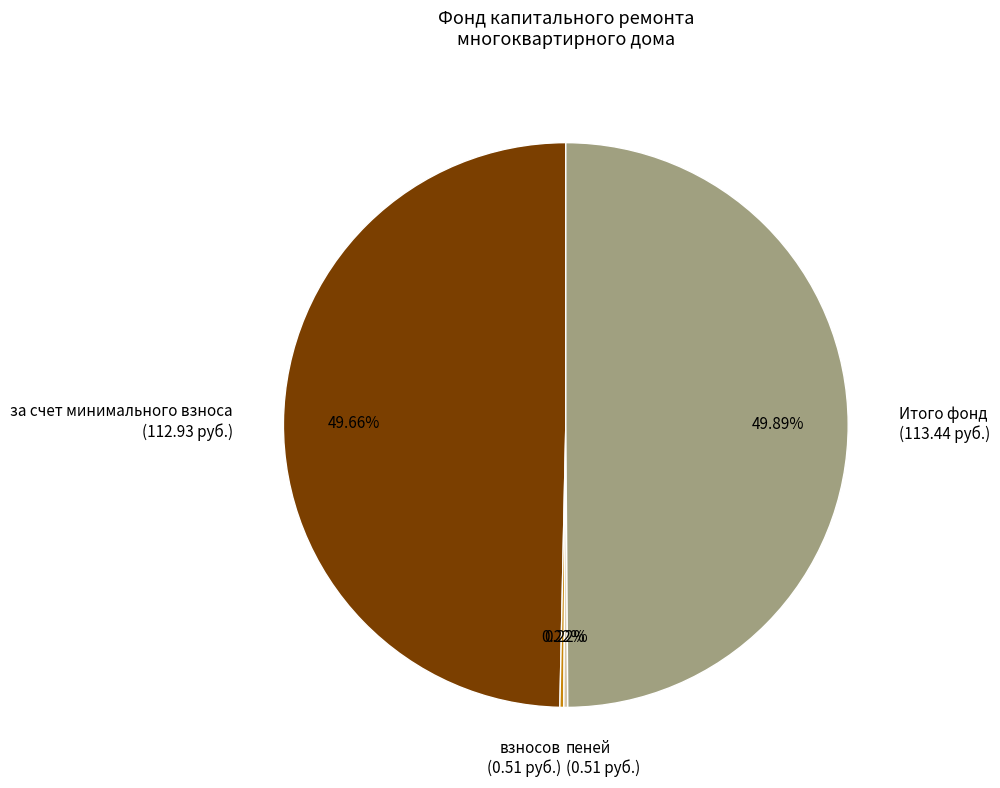

Approximately how many times larger is the value at Итого фонд (113.44 руб.) compared to за счет минимального взноса (112.93 руб.)?

1.0